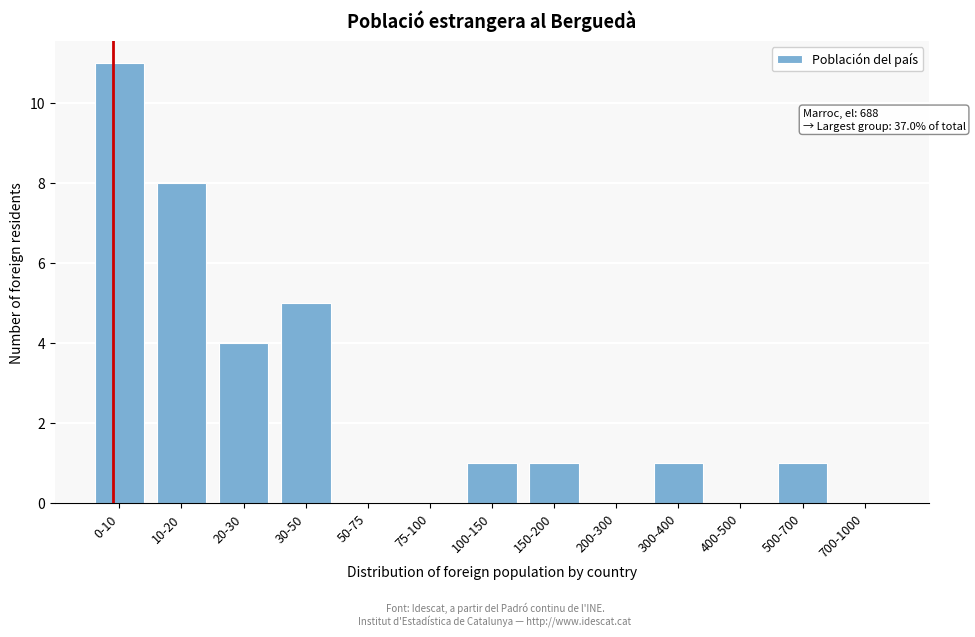

Reading left to right, what are all the values shown in this chart?

0-10=11	10-20=8	20-30=4	30-50=5	50-75=0	75-100=0	100-150=1	150-200=1	200-300=0	300-400=1	400-500=0	500-700=1	700-1000=0